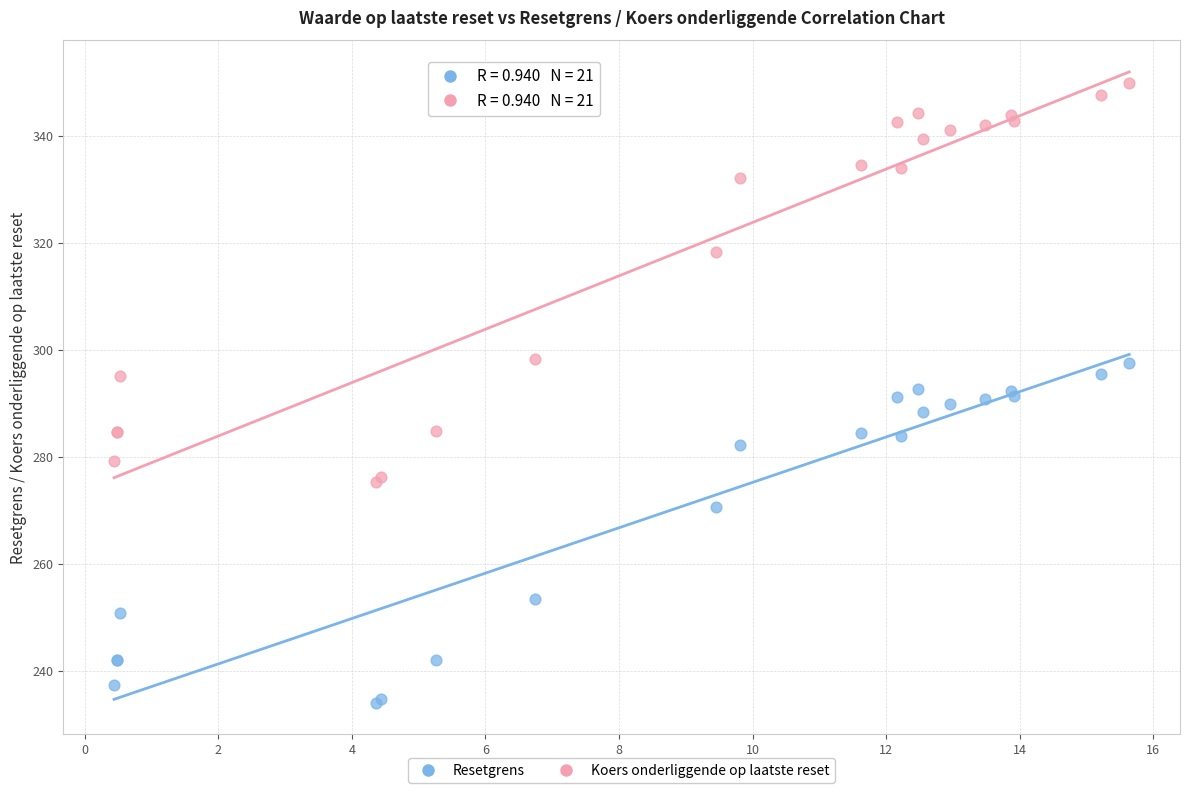

Which series contains the lowest Y value?

Resetgrens